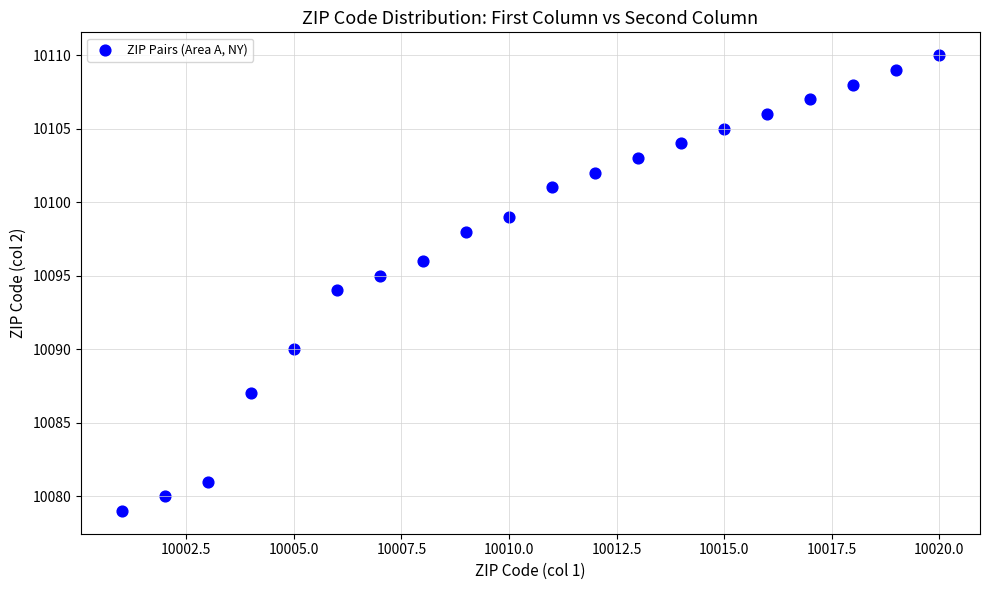

What is the range of Y values (max minus min)?

31